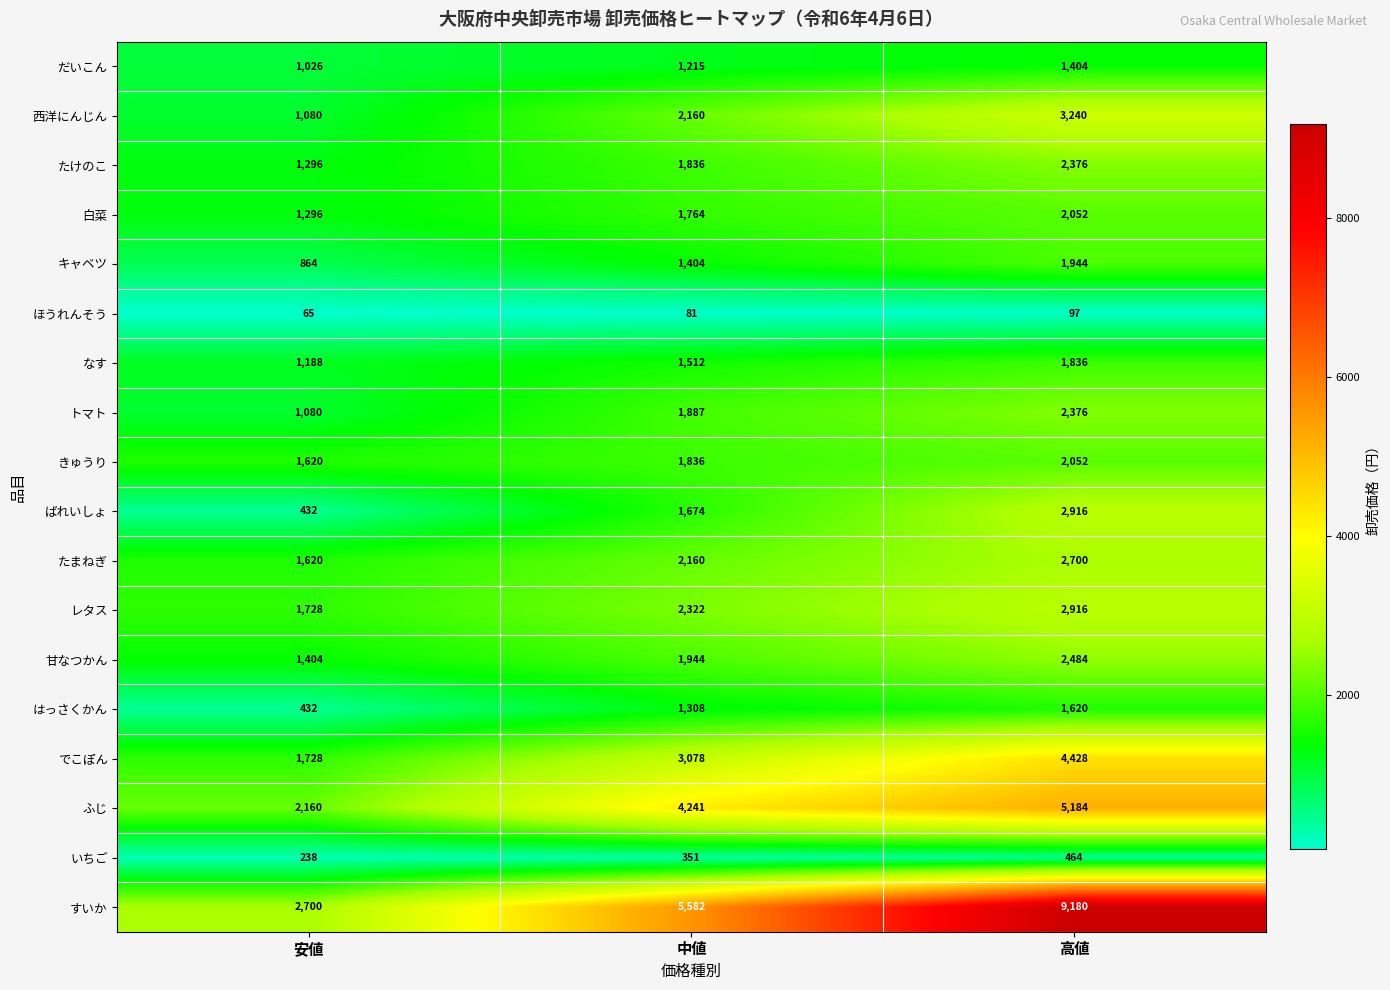

What is the minimum value shown in the chart?

65